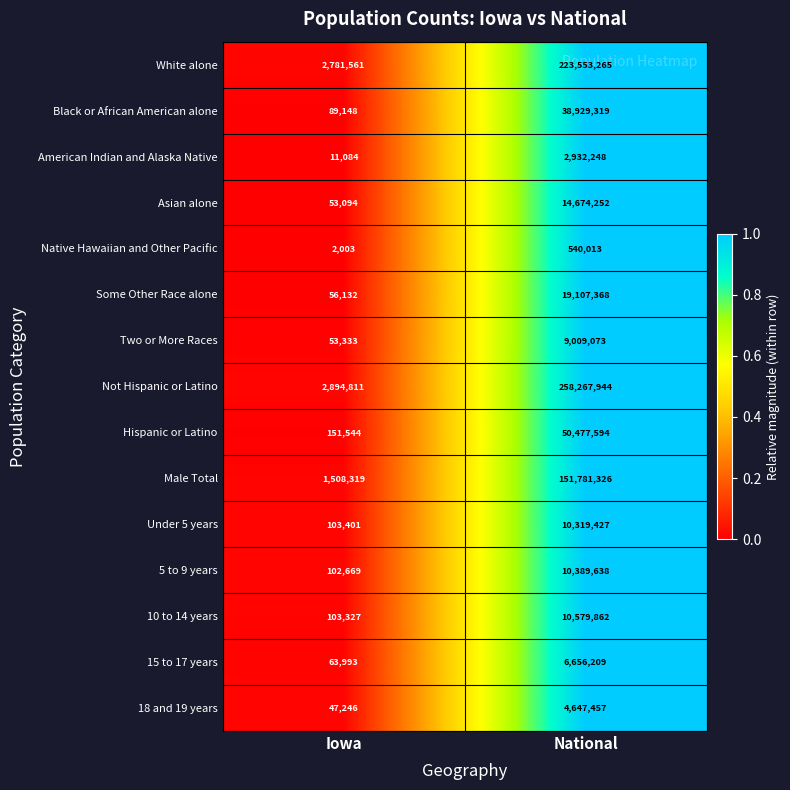

The Not Hispanic or Latino series shows 112601260 at National. True or false?

False